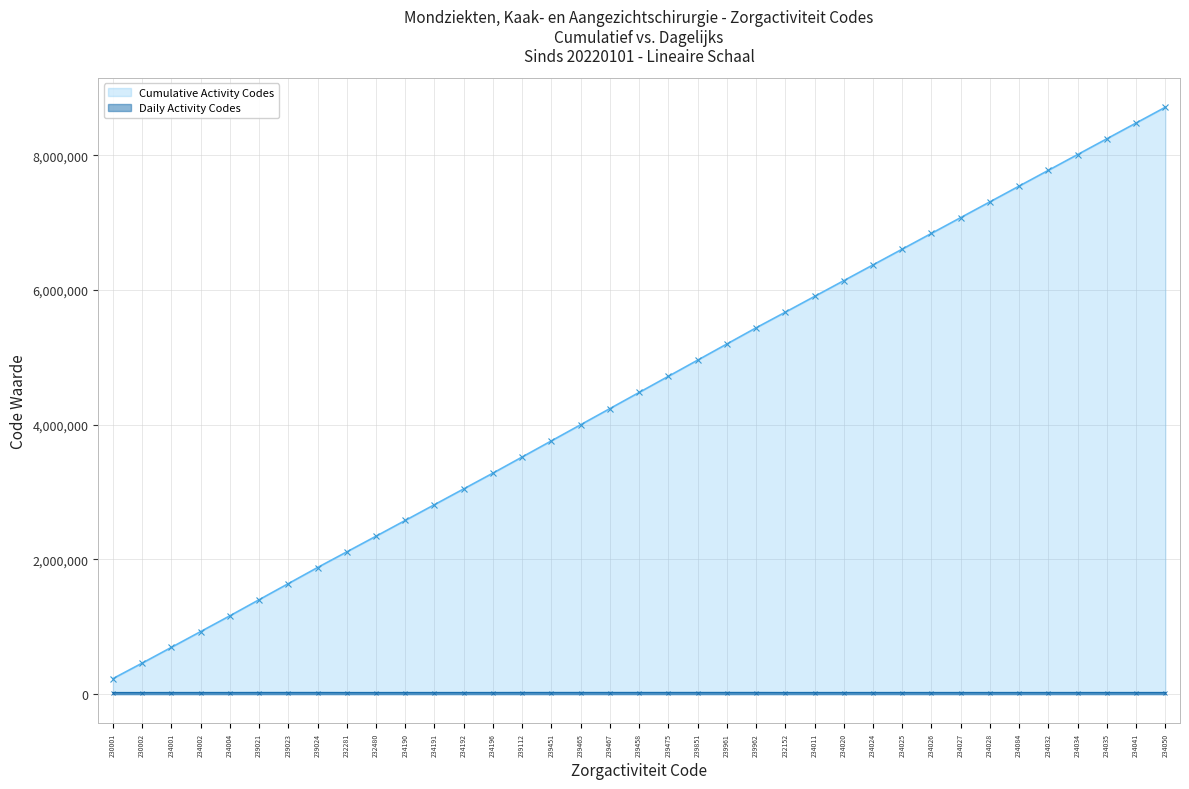

At which label does Daily Activity Codes reach its minimum?

230001